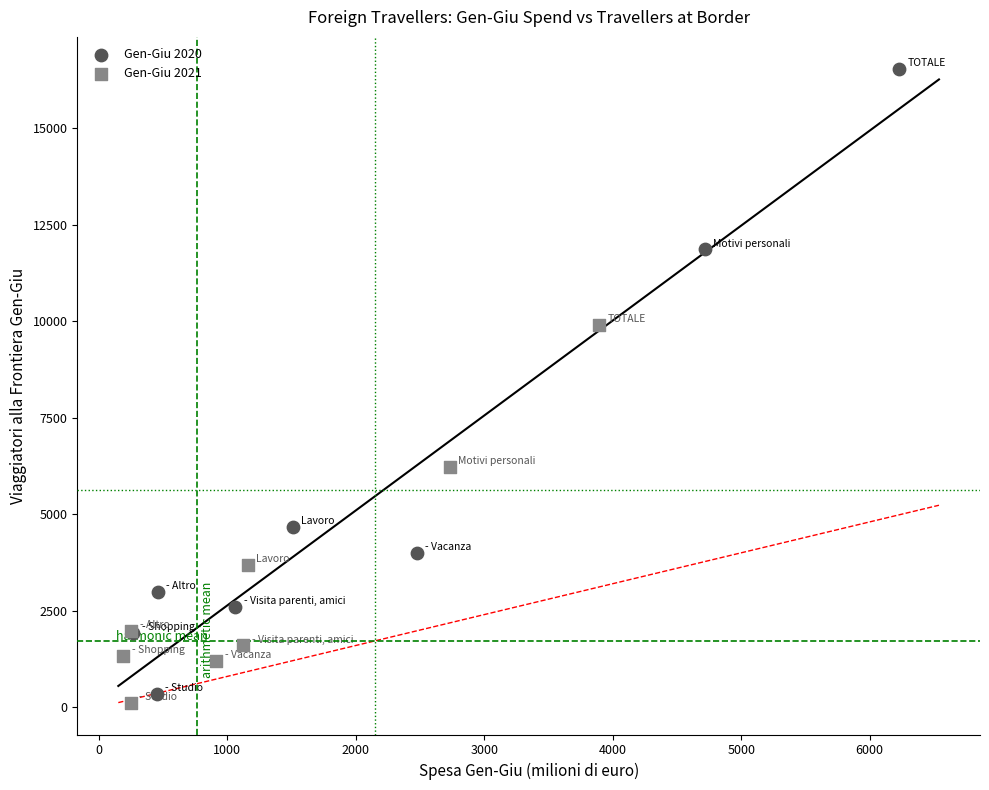

Which series reaches the maximum Y coordinate?

Gen-Giu 2020